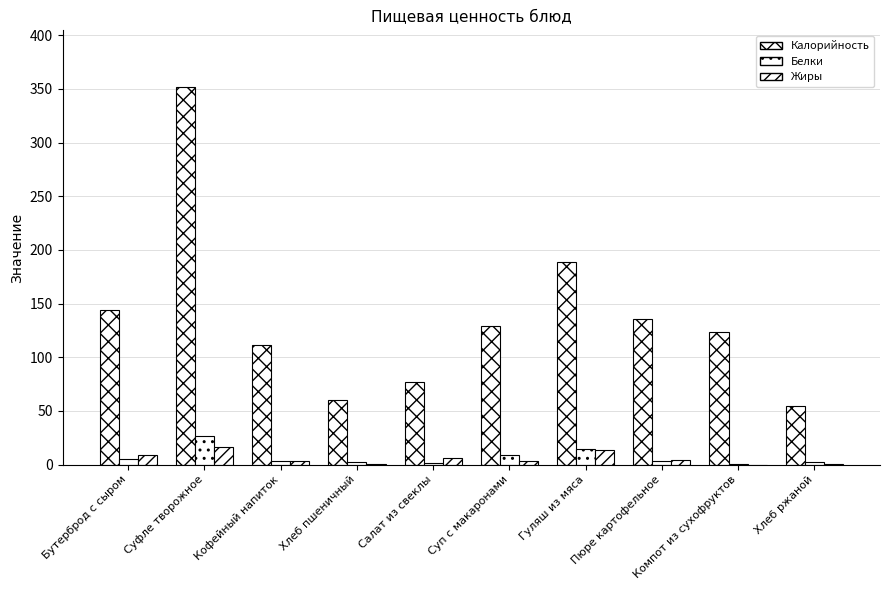

Does the chart contain stacked bars?

No